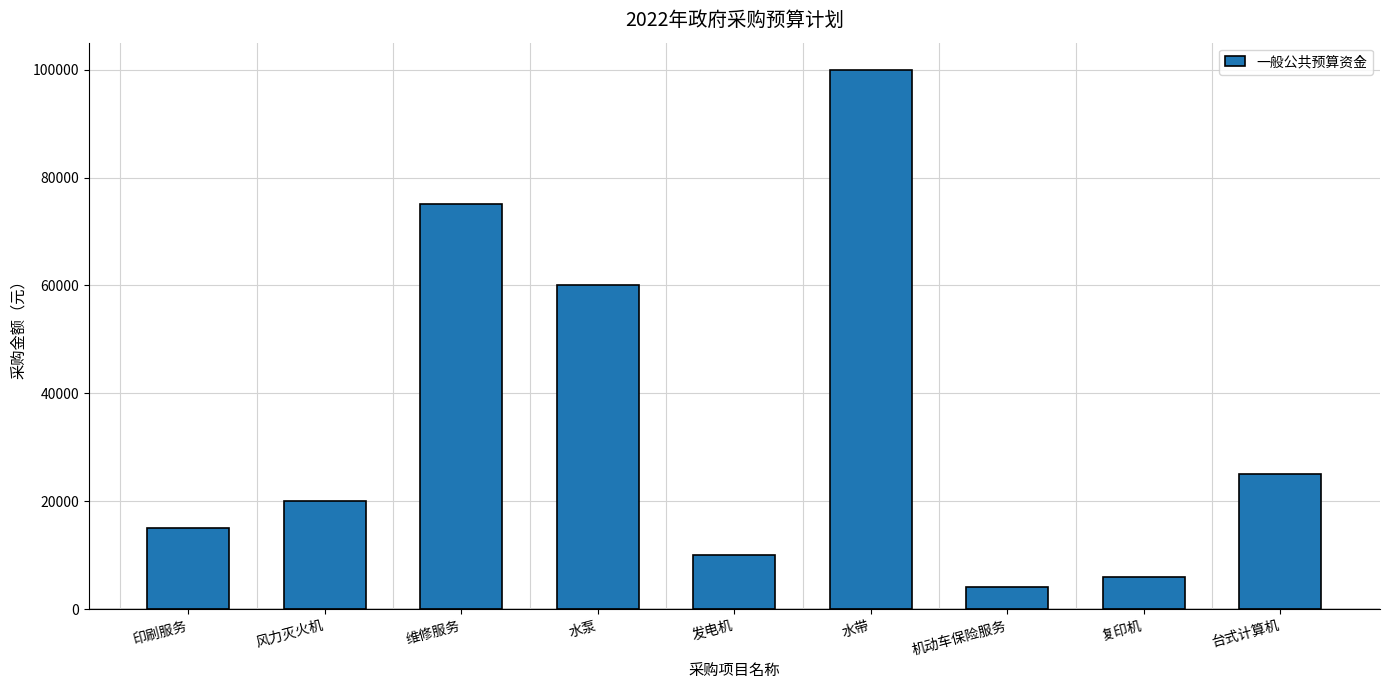

The value at 印刷服务 is 15000. True or false?

True